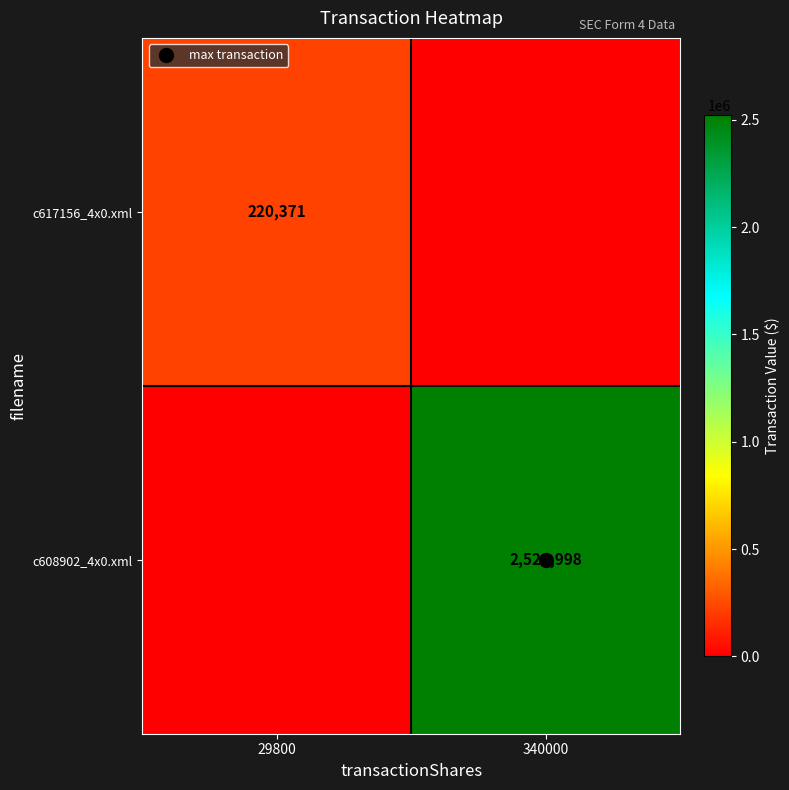

At which label does c608902_4x0.xml reach its peak?

340000